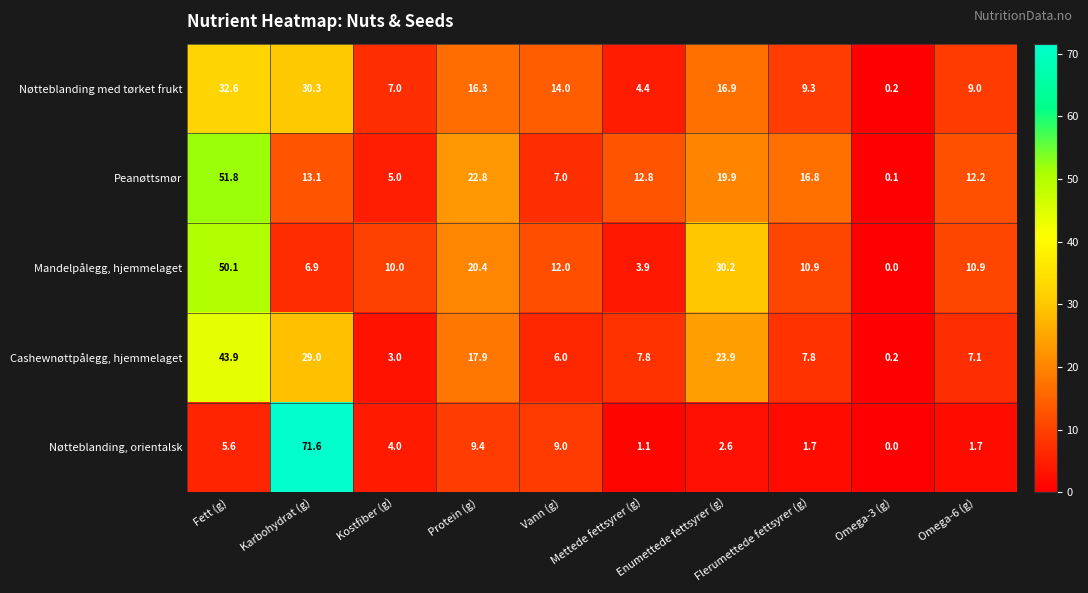

The Mandelpålegg, hjemmelaget series shows 12.0 at Vann (g). True or false?

True